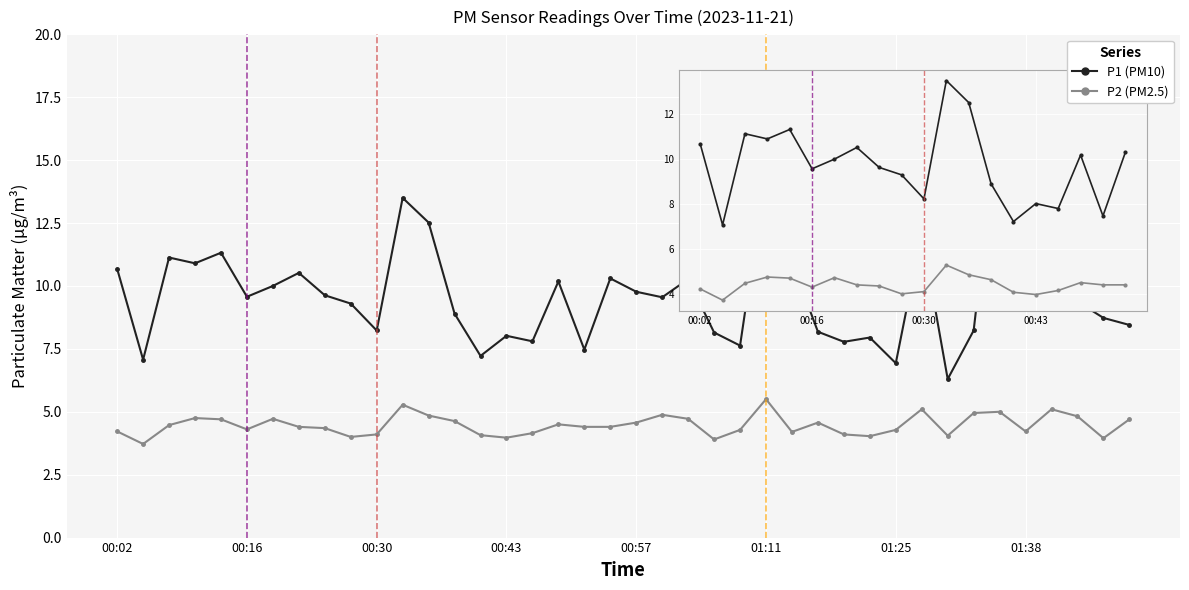

Count the number of data series in this chart.

2